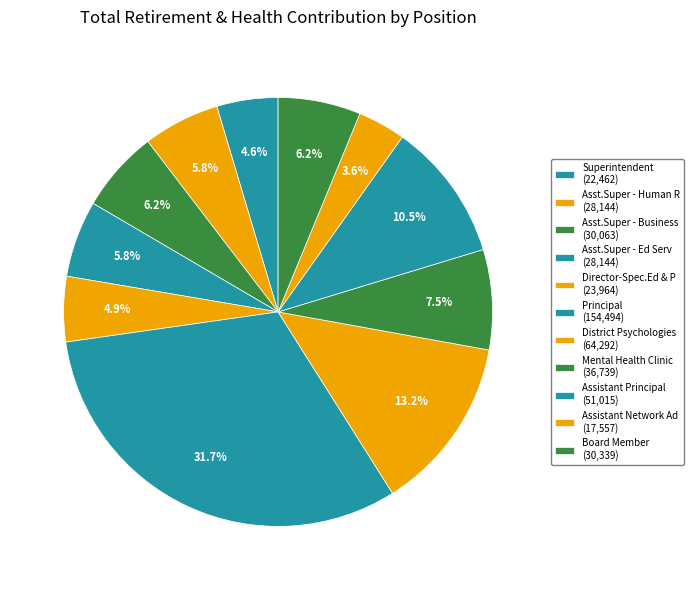

How many segments does this pie chart have?

11